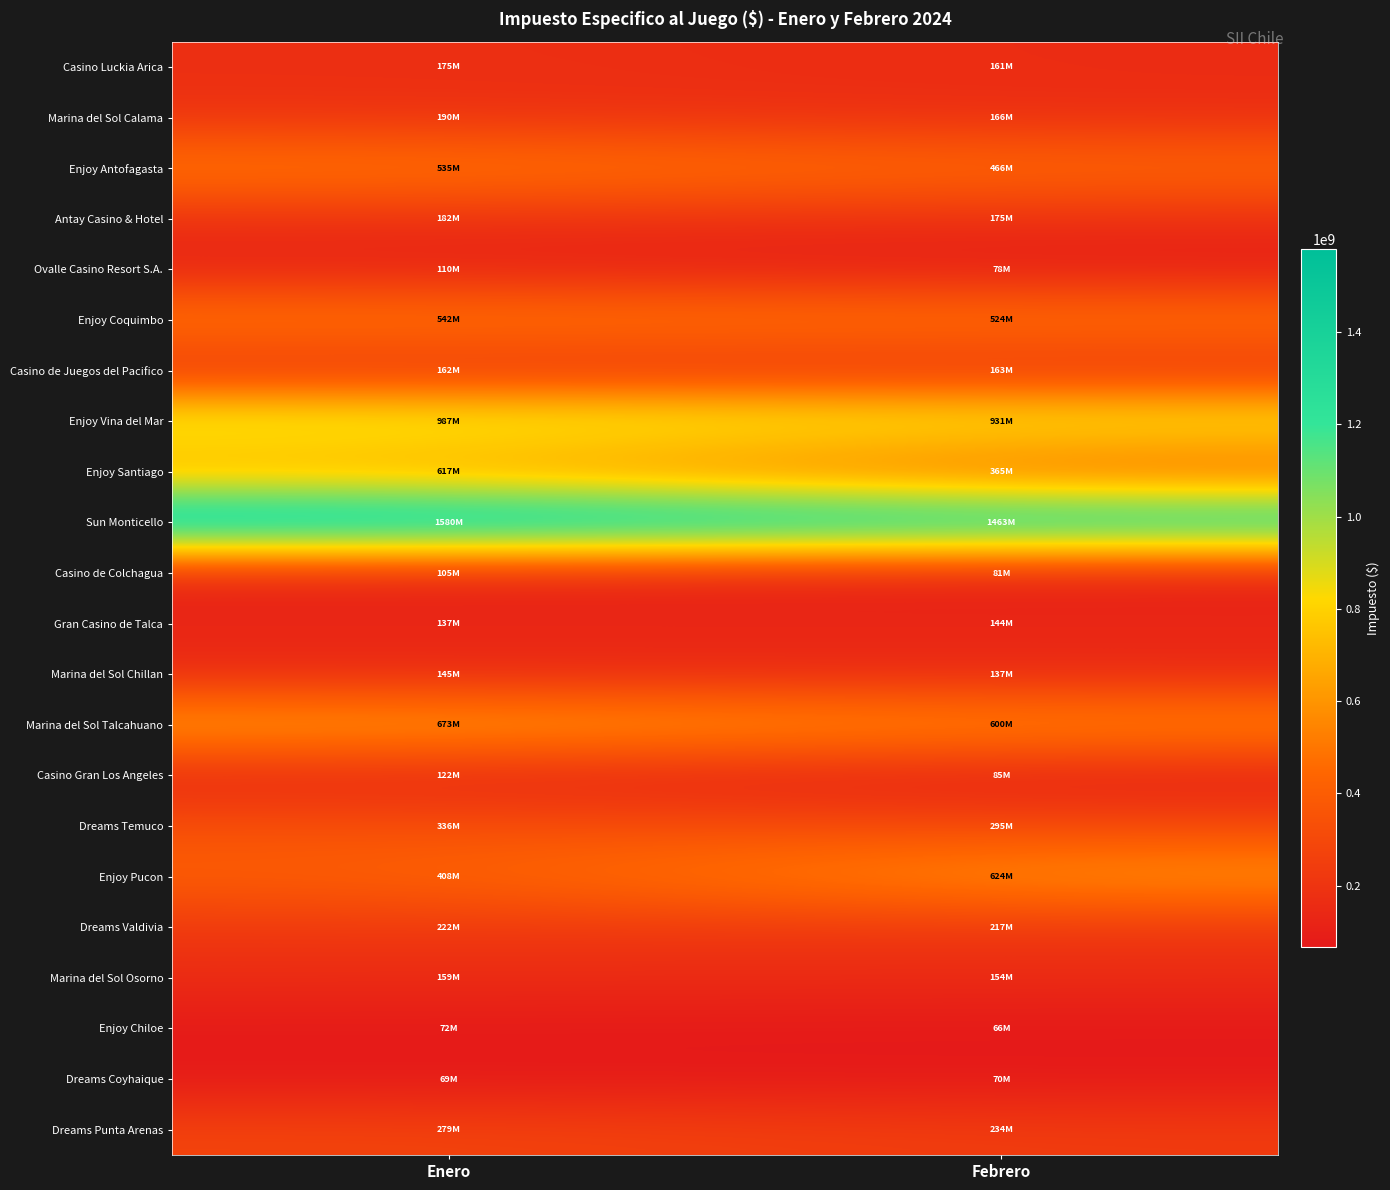

Which series has the largest total across all categories?

Sun Monticello